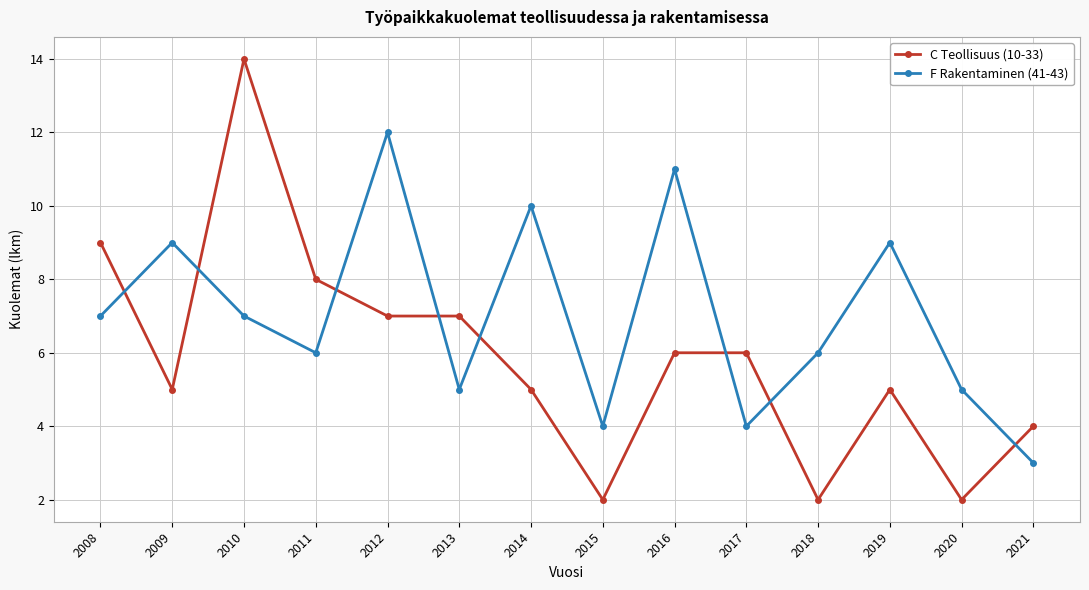

After their last crossing, which series has the higher values: F Rakentaminen (41-43) or C Teollisuus (10-33)?

C Teollisuus (10-33)